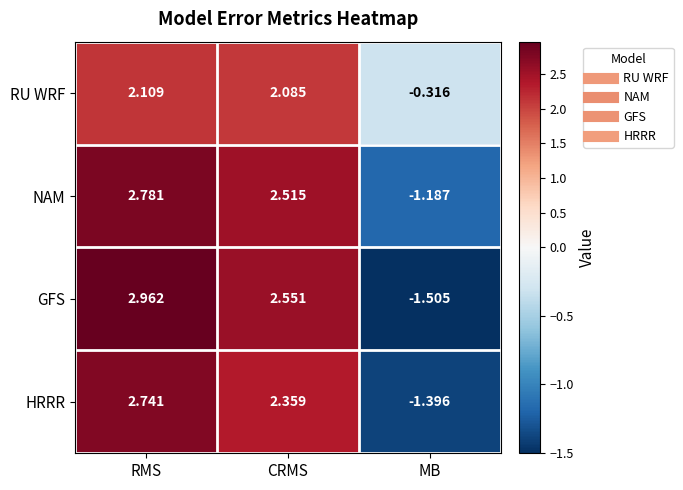

Which series has the largest range (max minus min)?

GFS